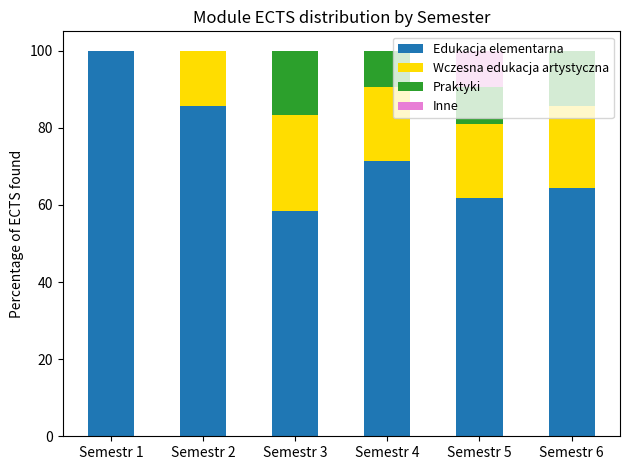

What is the maximum value for Edukacja elementarna?

100.0